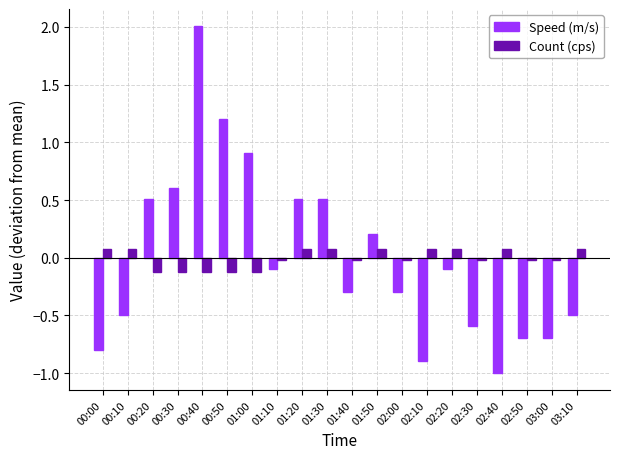

The Count (cps) series shows -0.0 at 02:30. True or false?

True